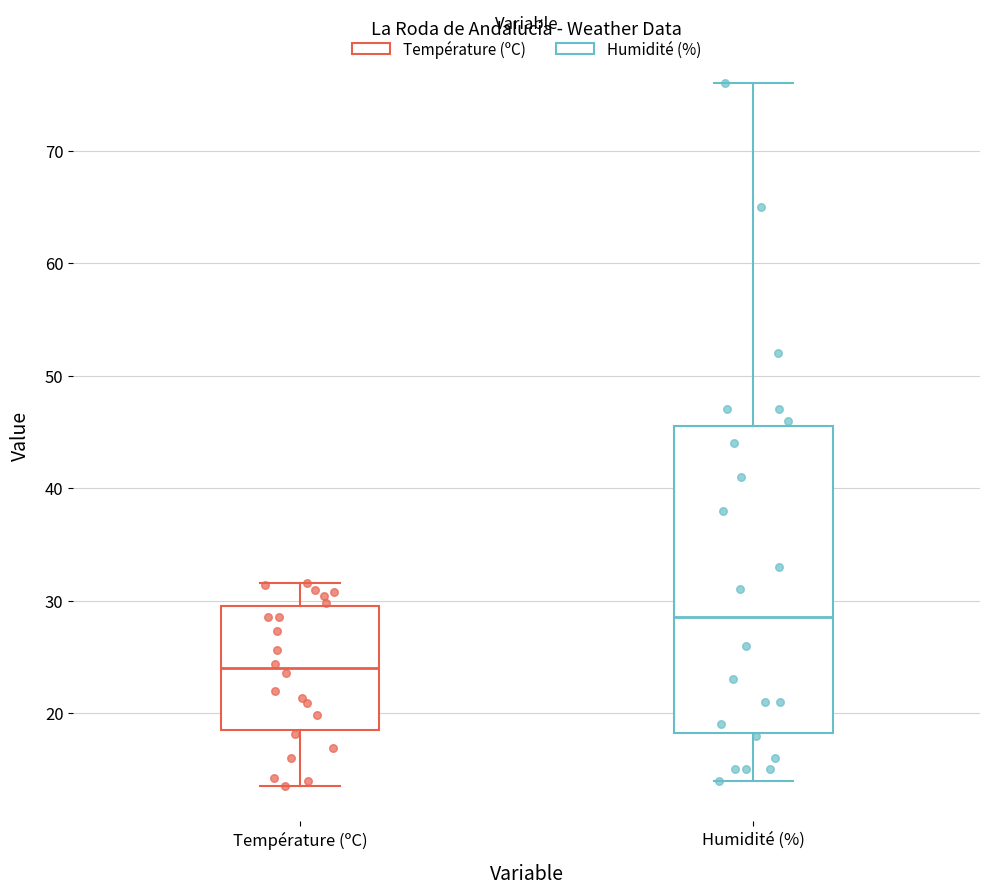

Where does the median line of the box for Humidité (%) sit on the y-axis? The values are not printed on the chart, so give them approximately, as read against the axis.

29